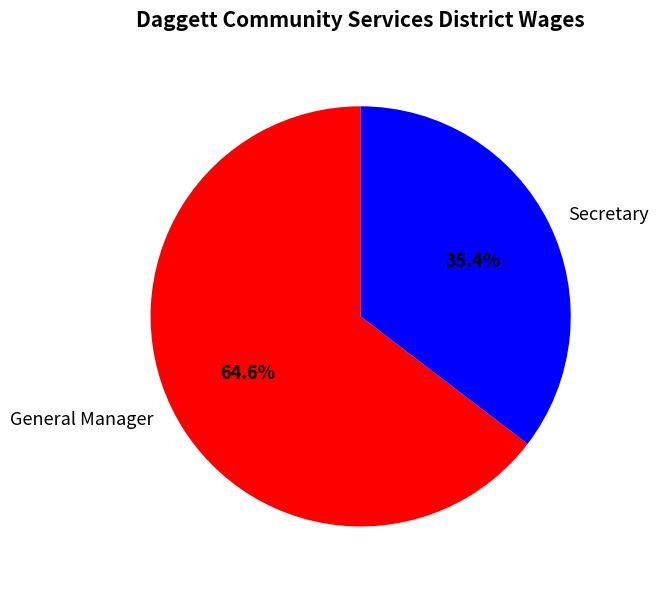

The General Manager slice represents 59% of the pie. True or false?

False